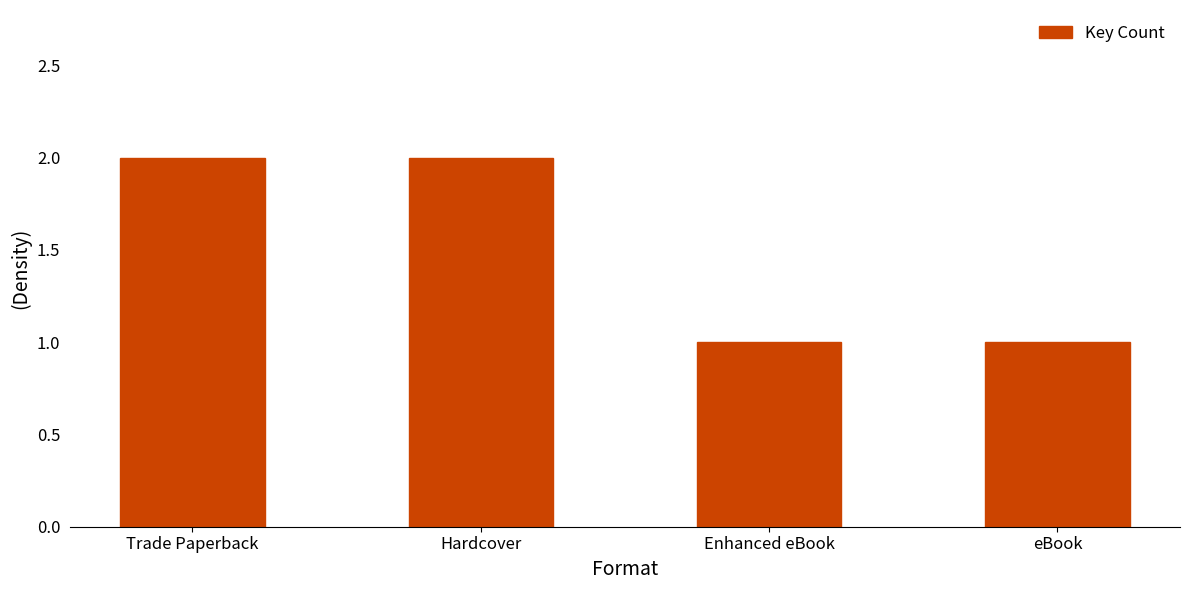

What is the sum of all values?

6